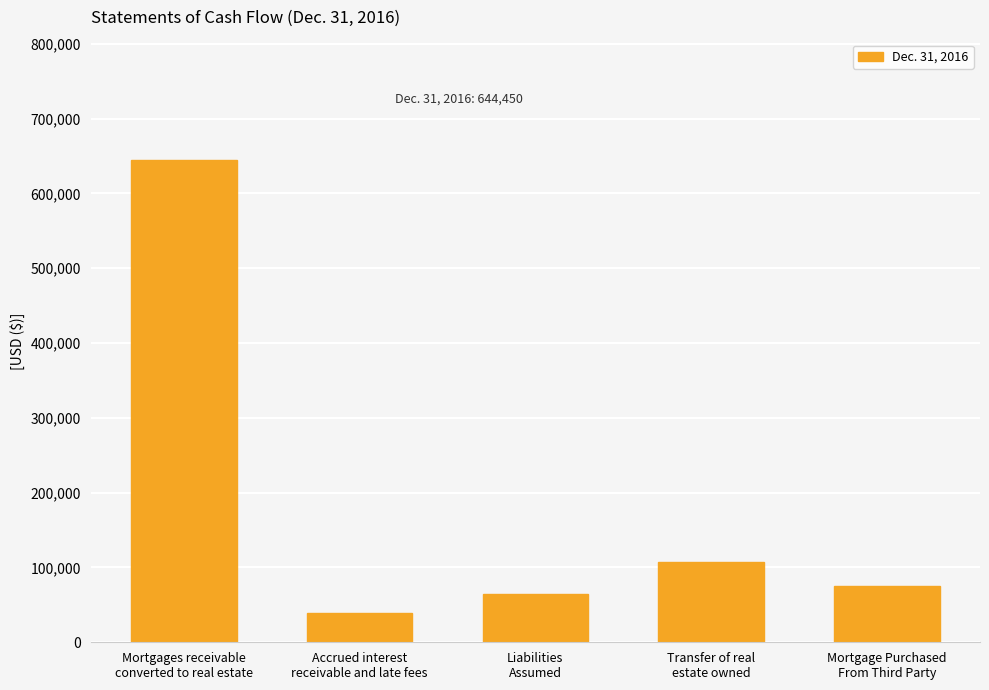

Reading left to right, extract all data points from this chart.

Mortgages receivable
converted to real estate=644450	Accrued interest
receivable and late fees=39000	Liabilities
Assumed=64794	Transfer of real
estate owned=107498	Mortgage Purchased
From Third Party=74954